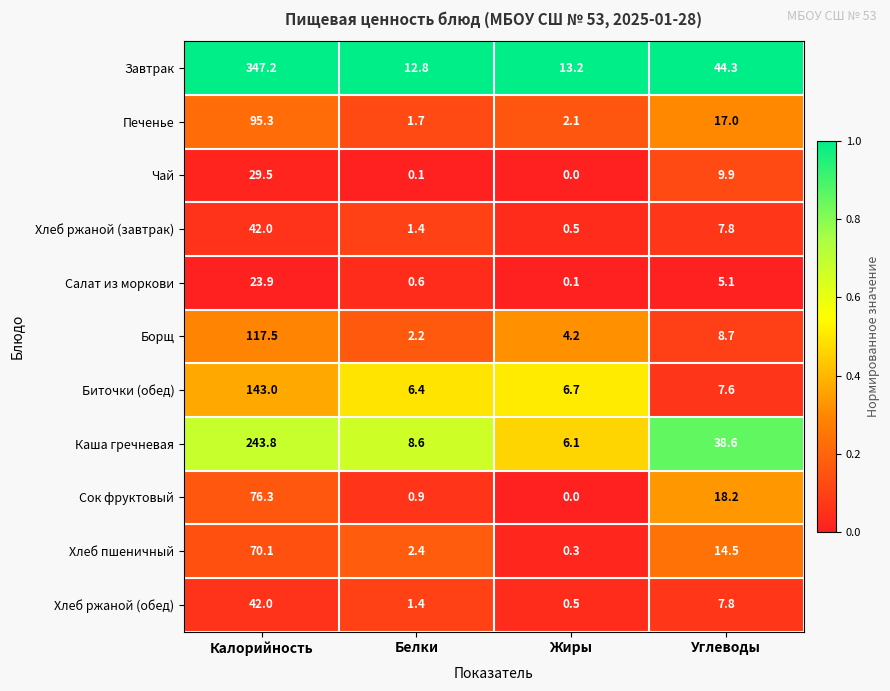

Is the value of Завтрак at Калорийность greater than the value of Чай at Белки?

Yes